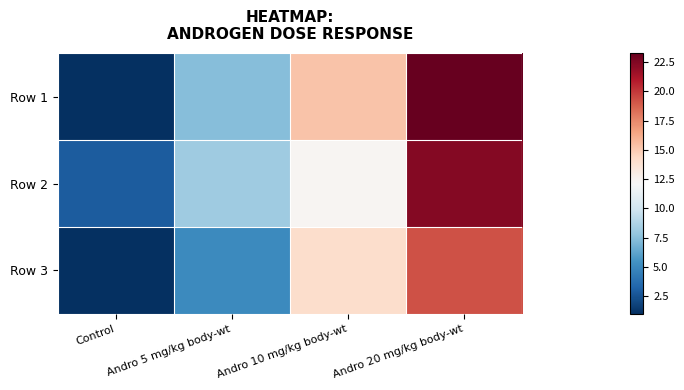

What is the difference between the highest and lowest values at Andro 20 mg/kg body-wt?

4.0